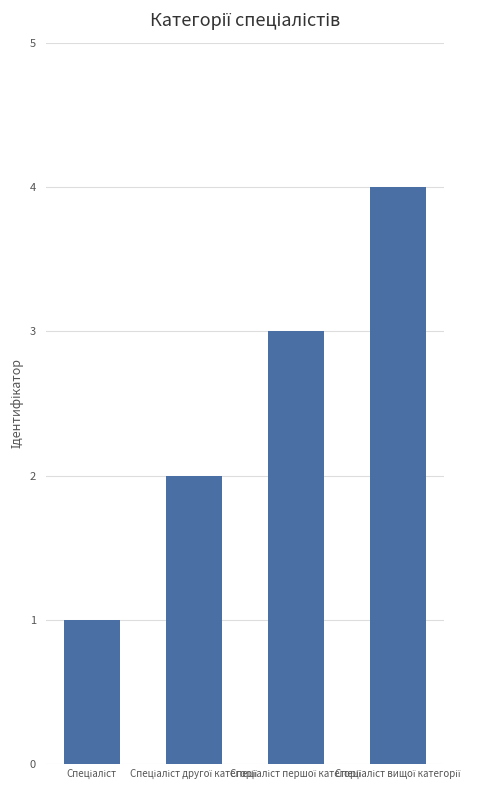

What is the greatest value displayed?

4